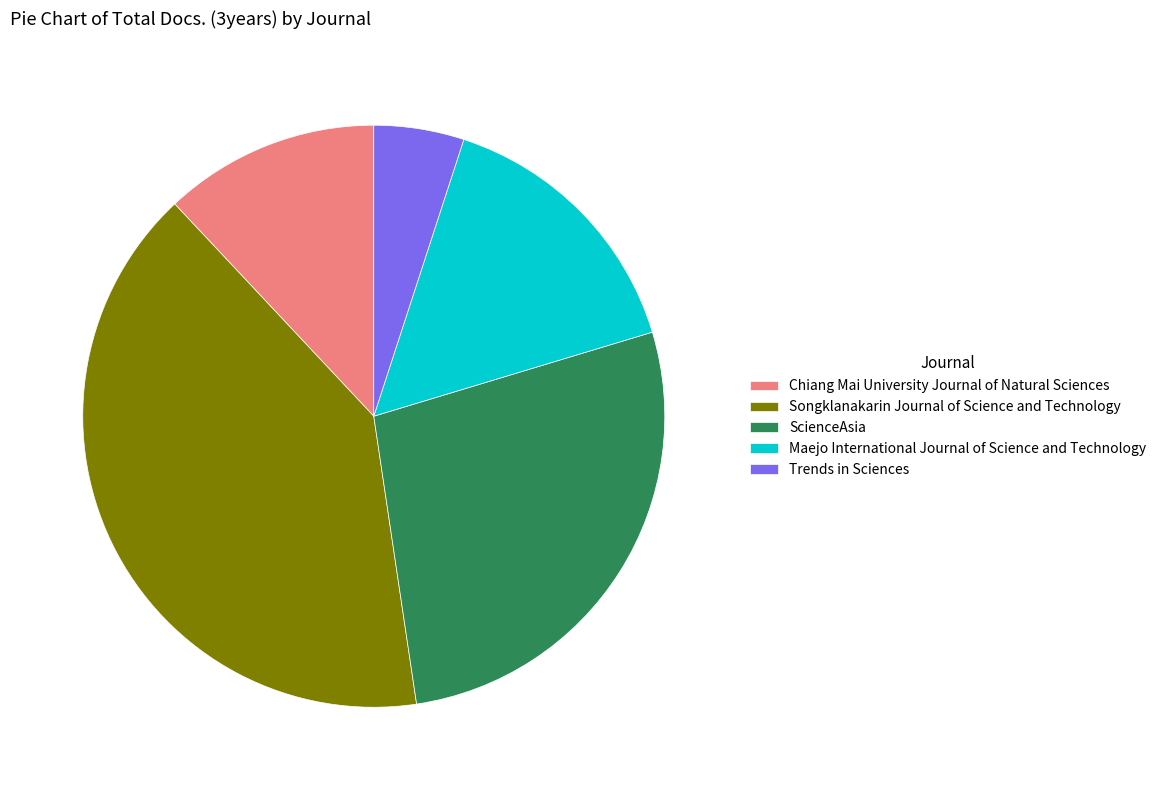

Count the number of slices in the pie.

5